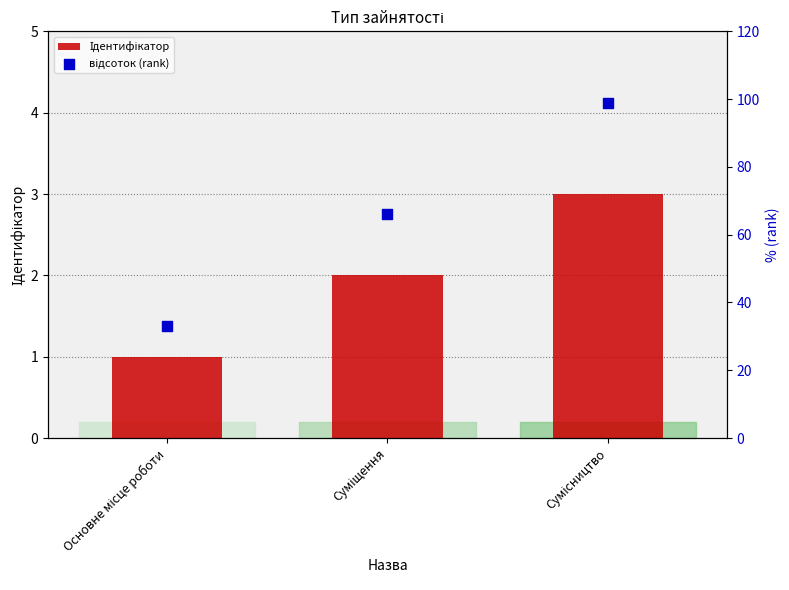

At how many categories does at least one series exceed 95?

1